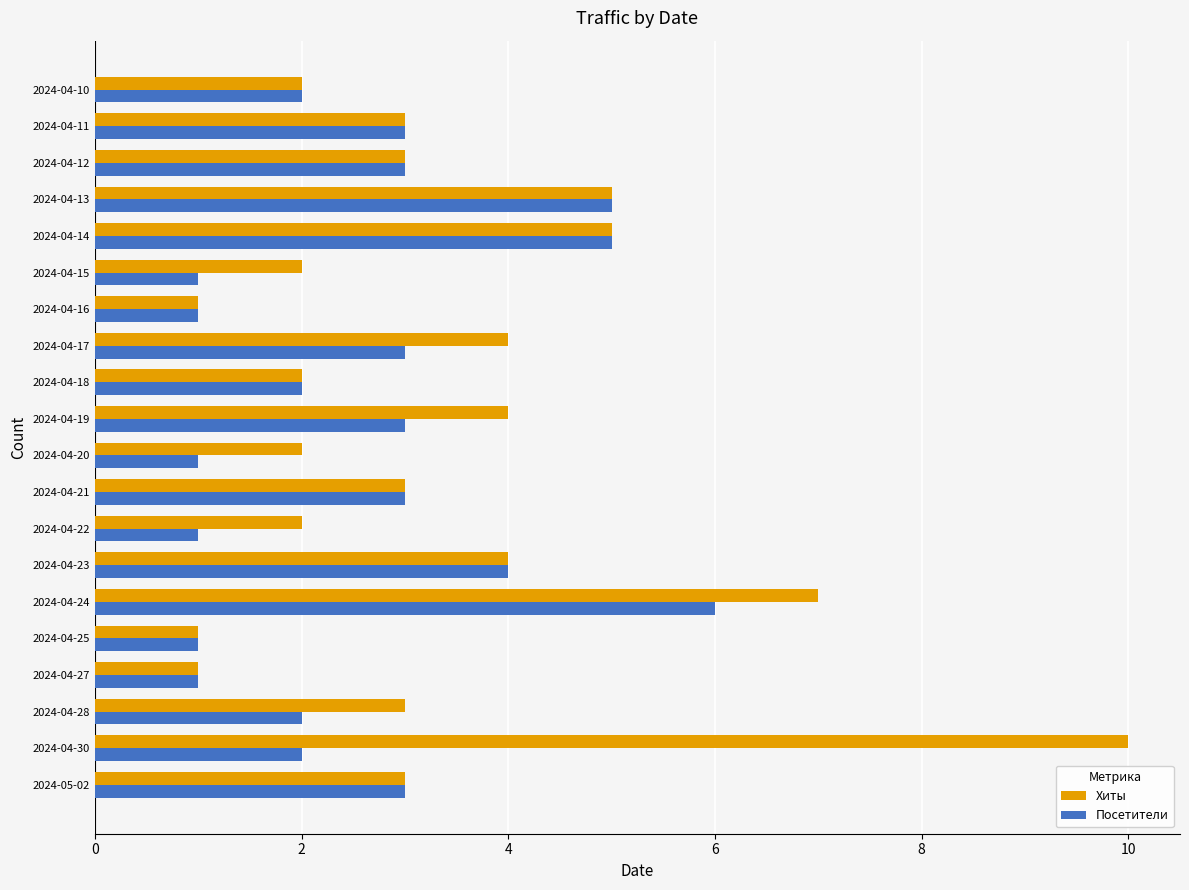

Which series has the widest spread of values?

Хиты